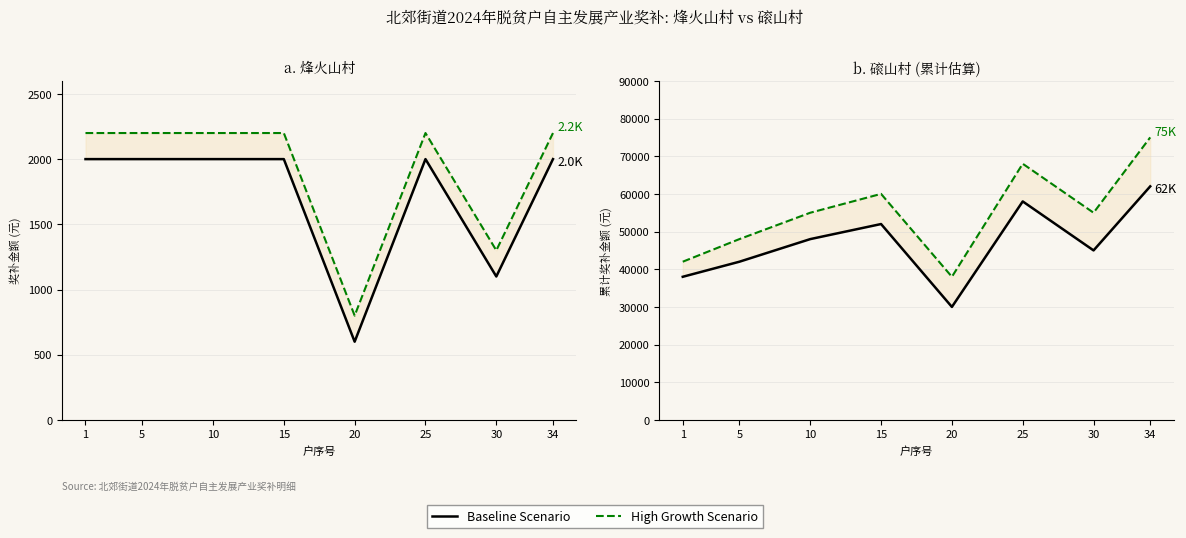

What is the difference between the highest and lowest values at 5?

6000